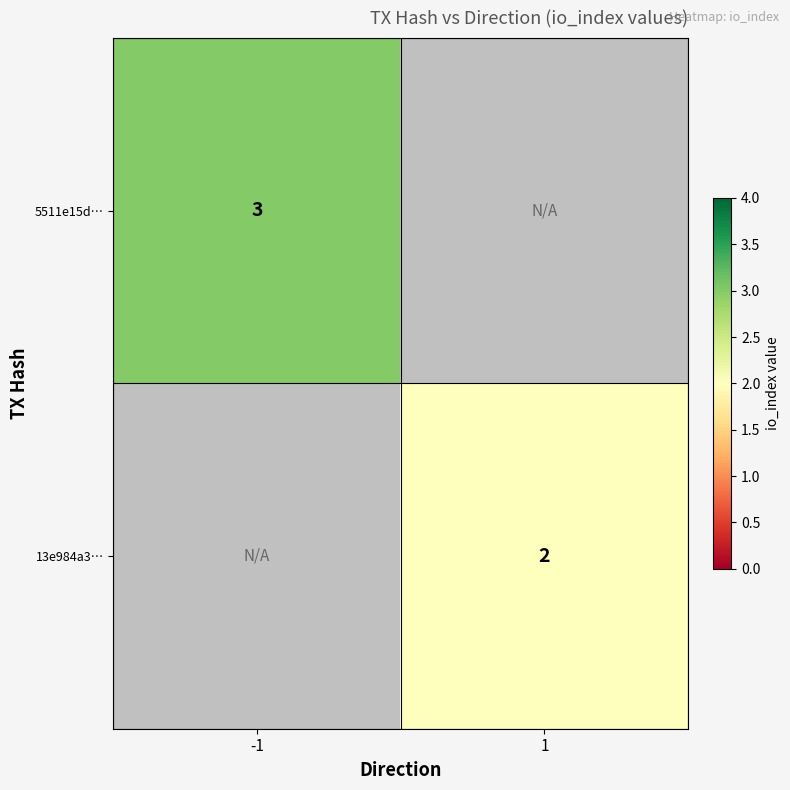

How many distinct data groups are displayed?

2